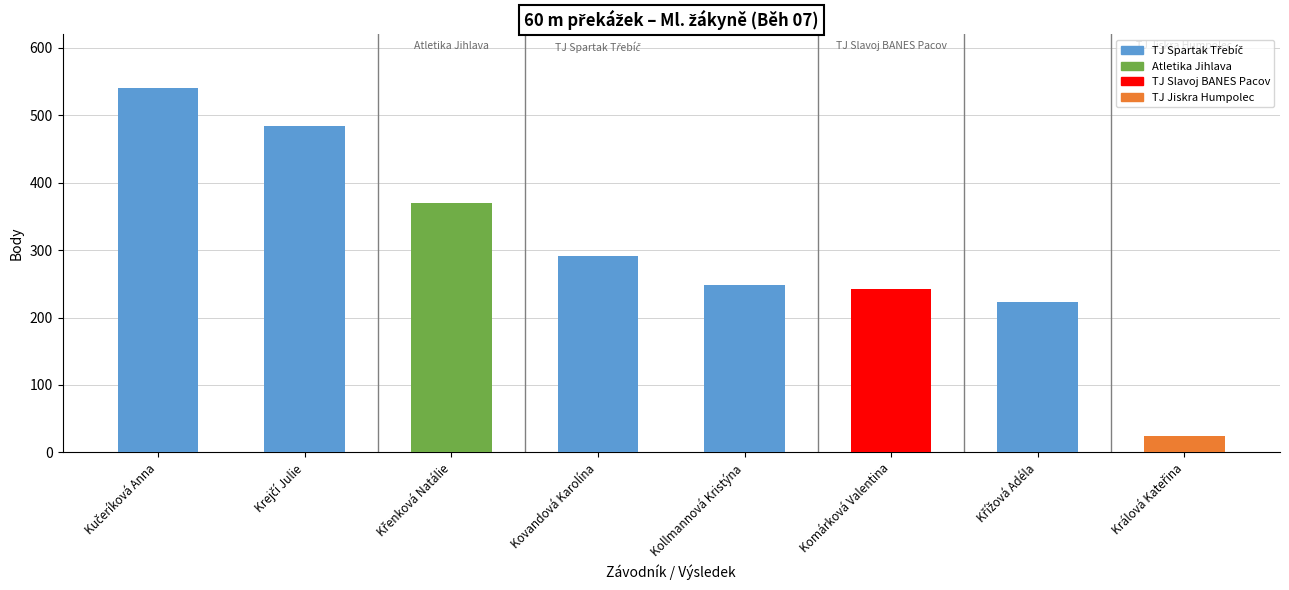

True or false: the data shows 394 at Křížová Adéla.

False